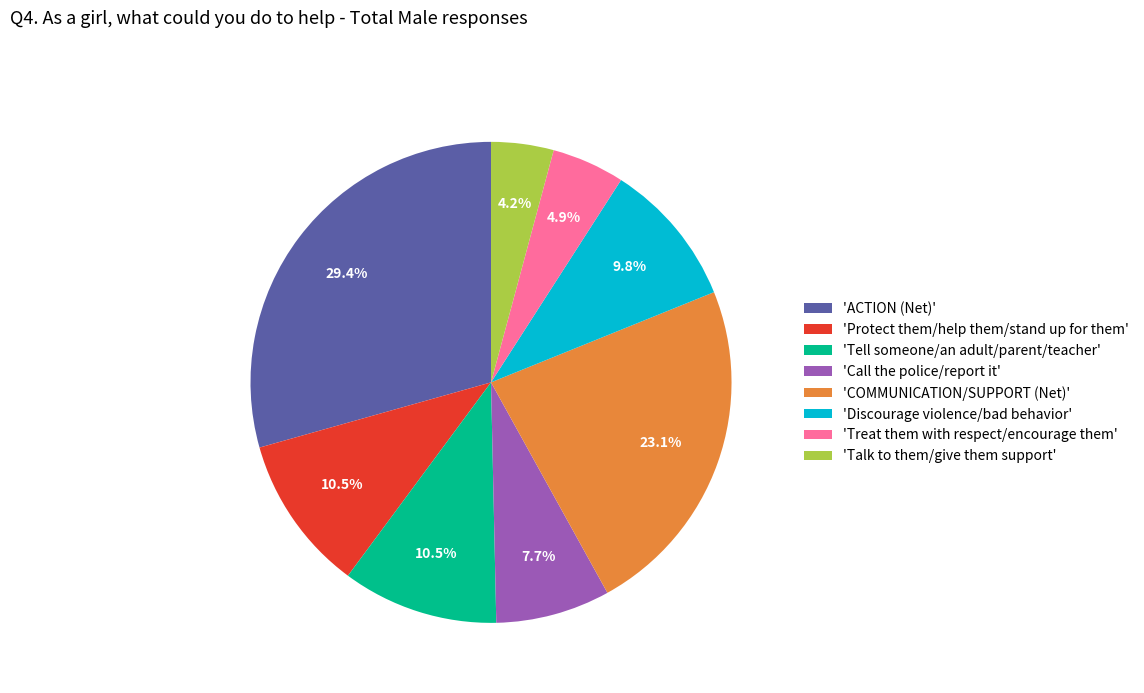

Which category has the smallest portion of the pie?

'Talk to them/give them support'